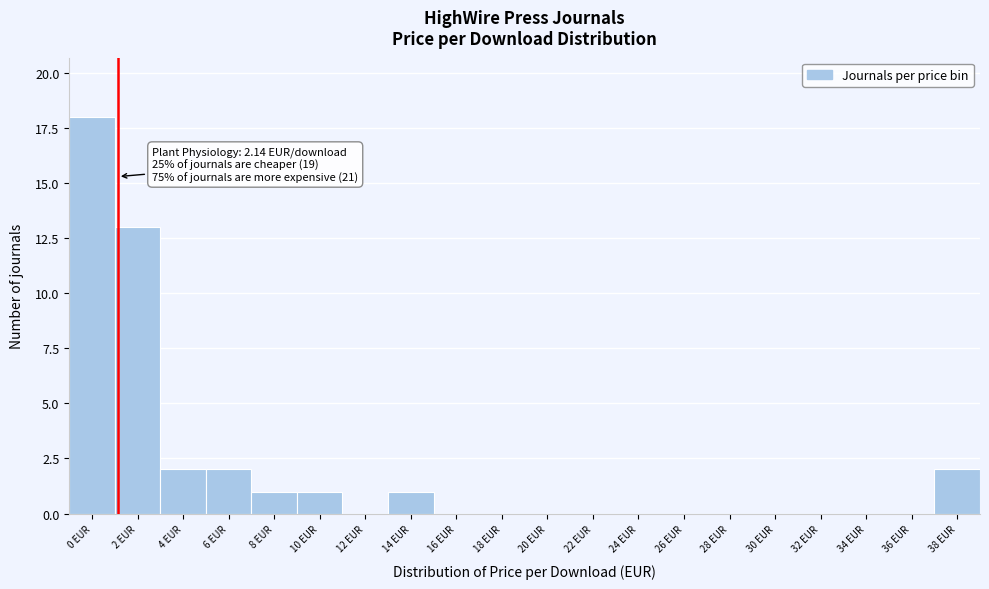

Reading left to right, list all the values displayed in this chart.

0 EUR=18	2 EUR=13	4 EUR=2	6 EUR=2	8 EUR=1	10 EUR=1	12 EUR=0	14 EUR=1	16 EUR=0	18 EUR=0	20 EUR=0	22 EUR=0	24 EUR=0	26 EUR=0	28 EUR=0	30 EUR=0	32 EUR=0	34 EUR=0	36 EUR=0	38 EUR=2